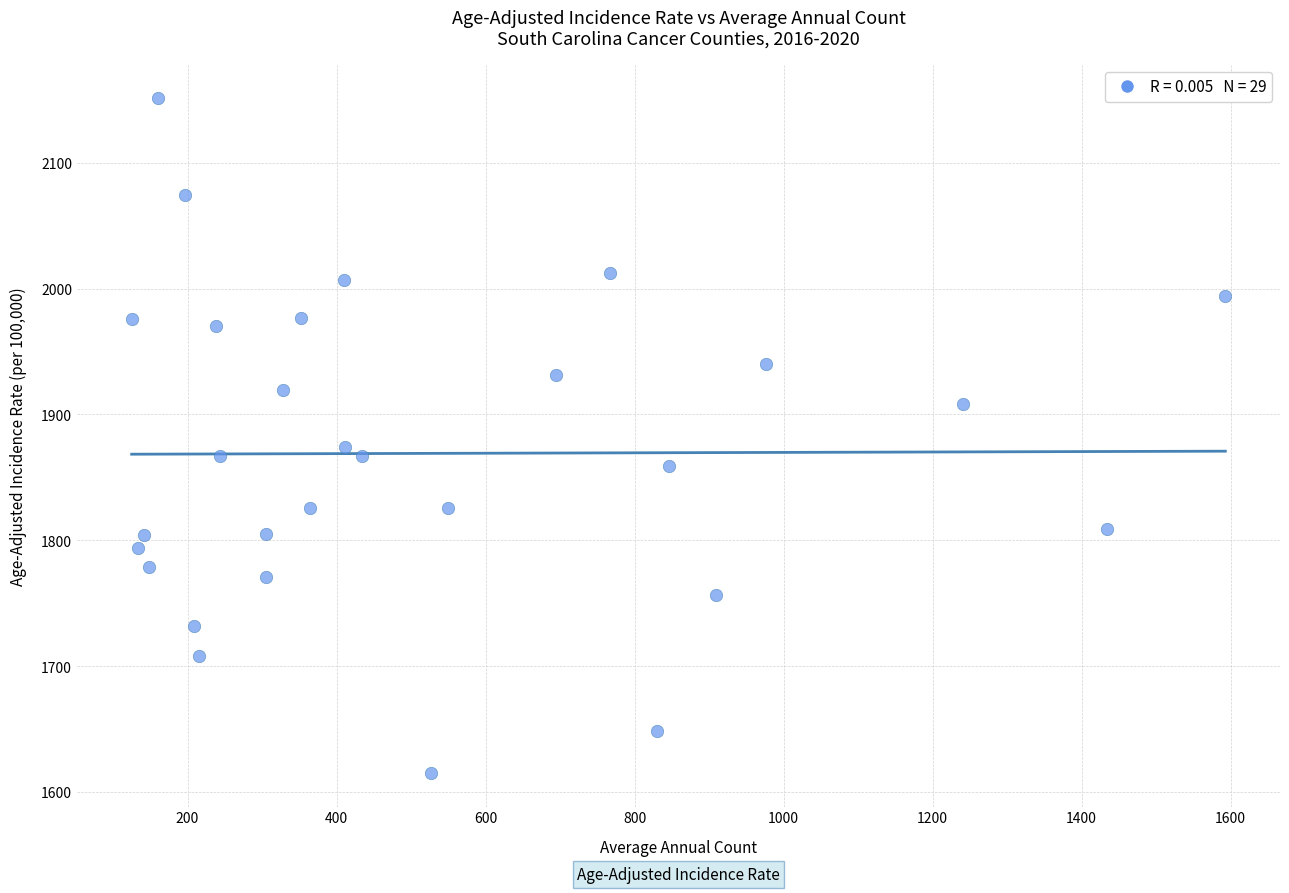

What is the range of X values (max minus min)?

1468.0